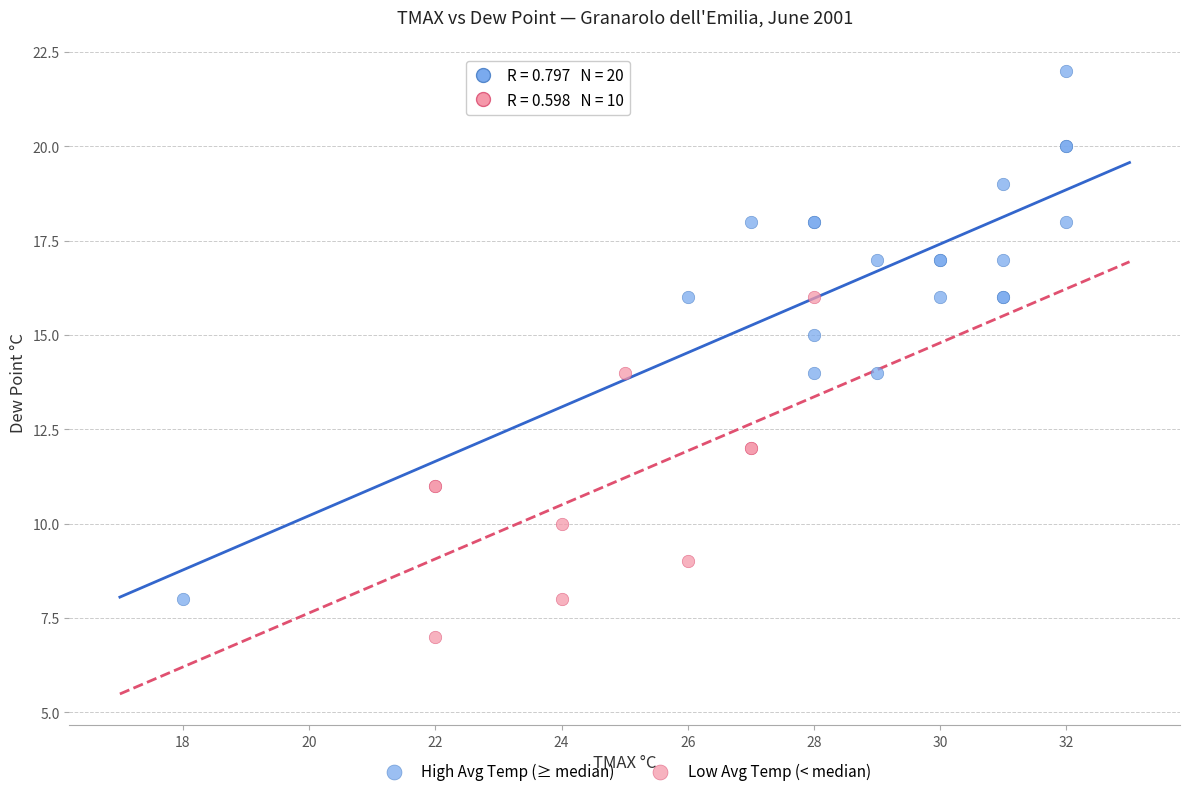

Which series reaches the maximum Y coordinate?

High Avg Temp (≥ median)